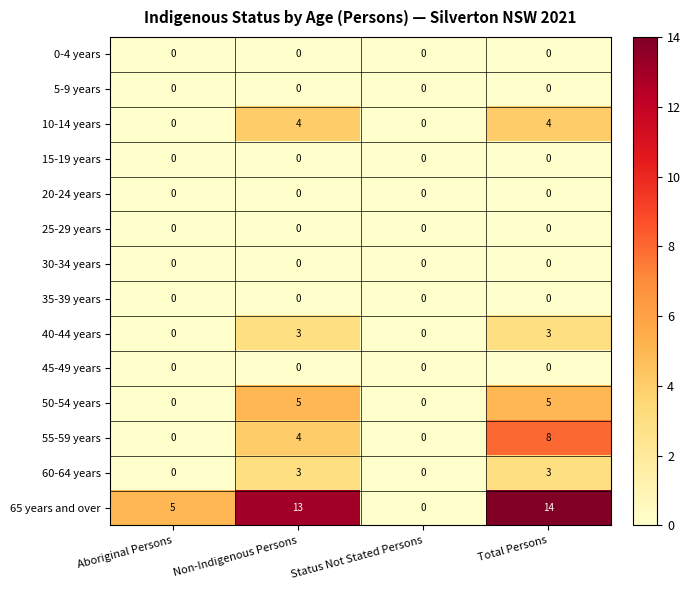

What is the maximum value shown in the chart?

14